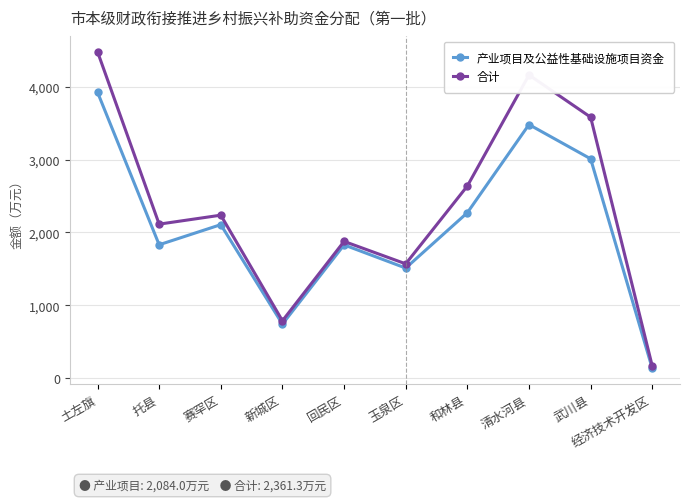

At which label does 产业项目及公益性基础设施项目资金 reach its peak?

土左旗